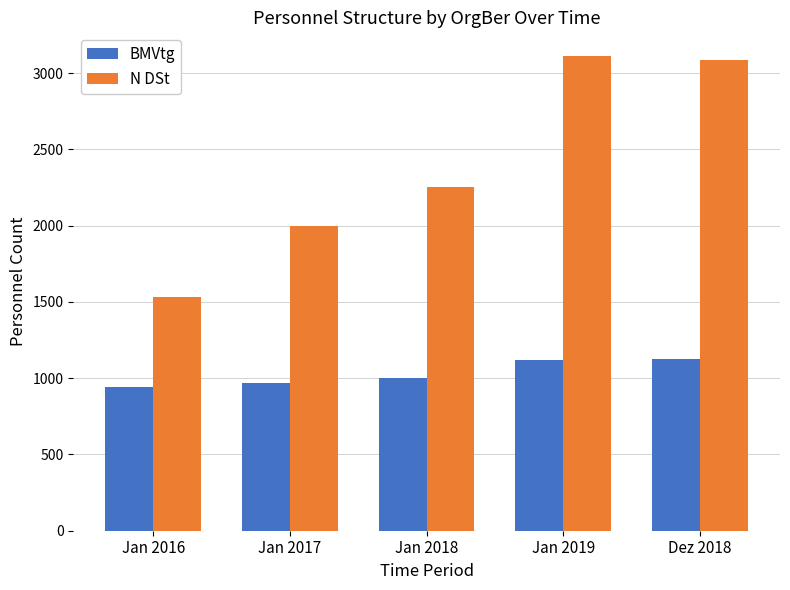

True or false: N DSt has a value of 1529 at Jan 2016.

True